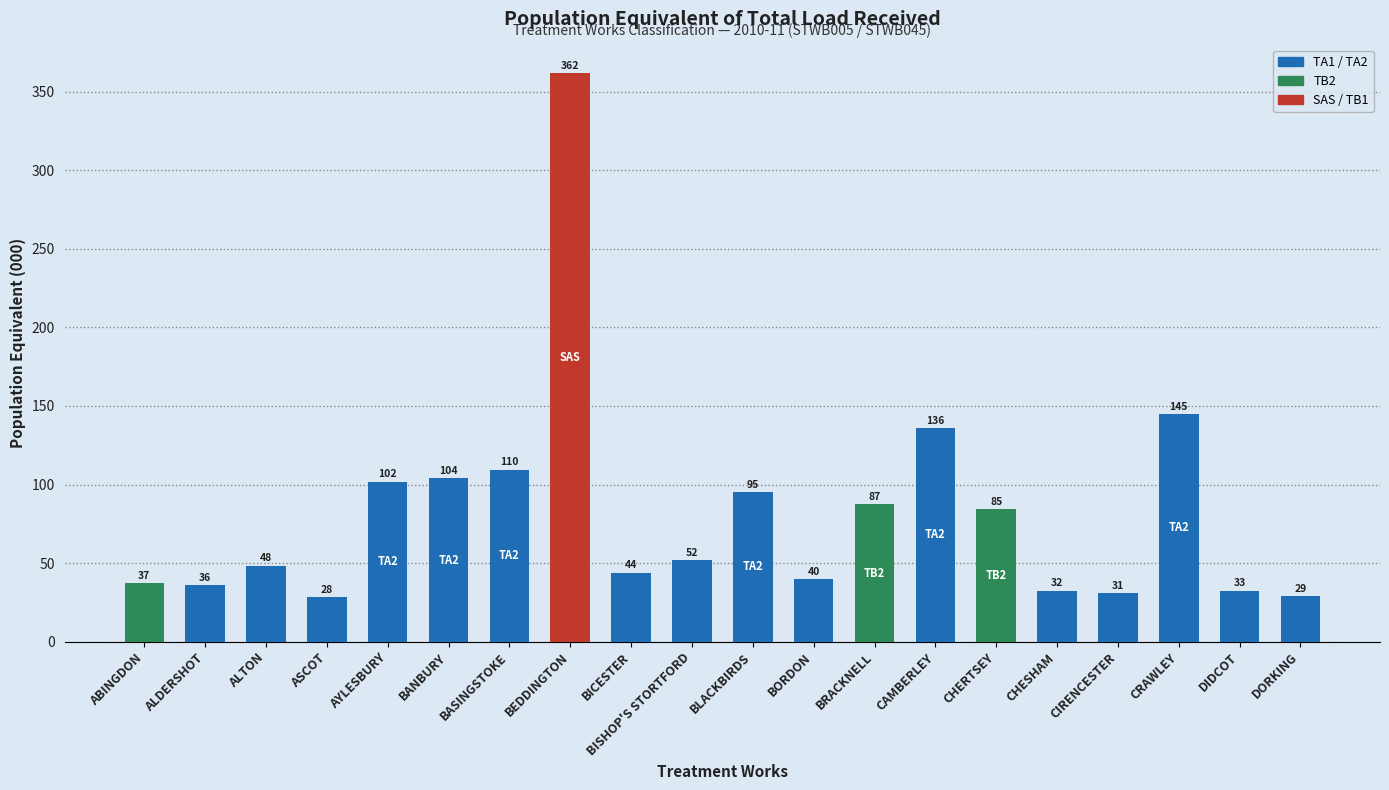

Does the chart contain any negative values?

No